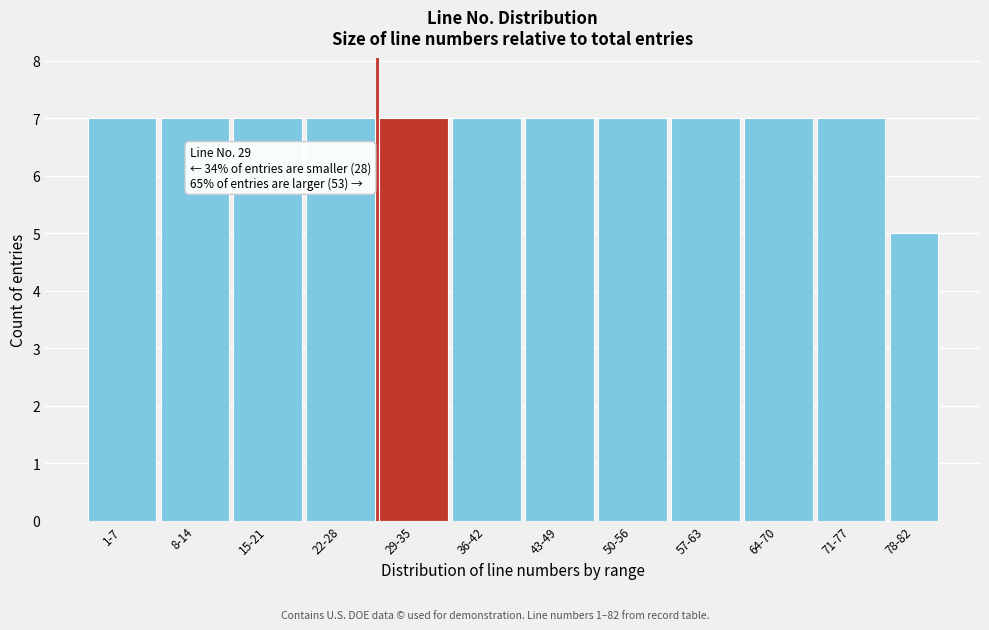

Reading left to right, extract all data points from this chart.

7	7	7	7	7	7	7	7	7	7	7	5